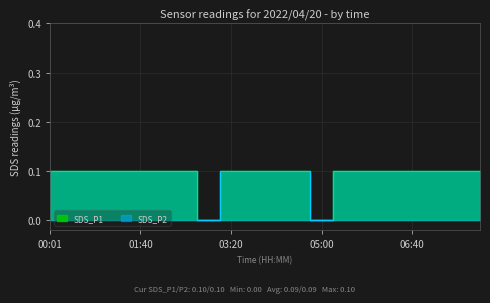

At 00:51, list the series in order from smallest to largest.

SDS_P1, SDS_P2